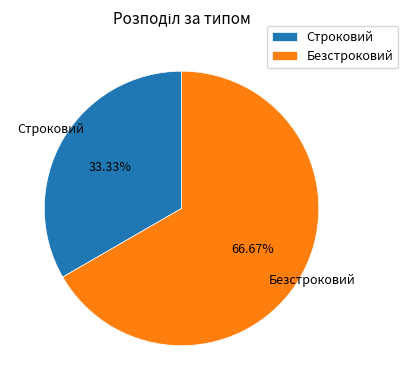

What percentage is the Безстроковий slice, to the nearest percent?

67%